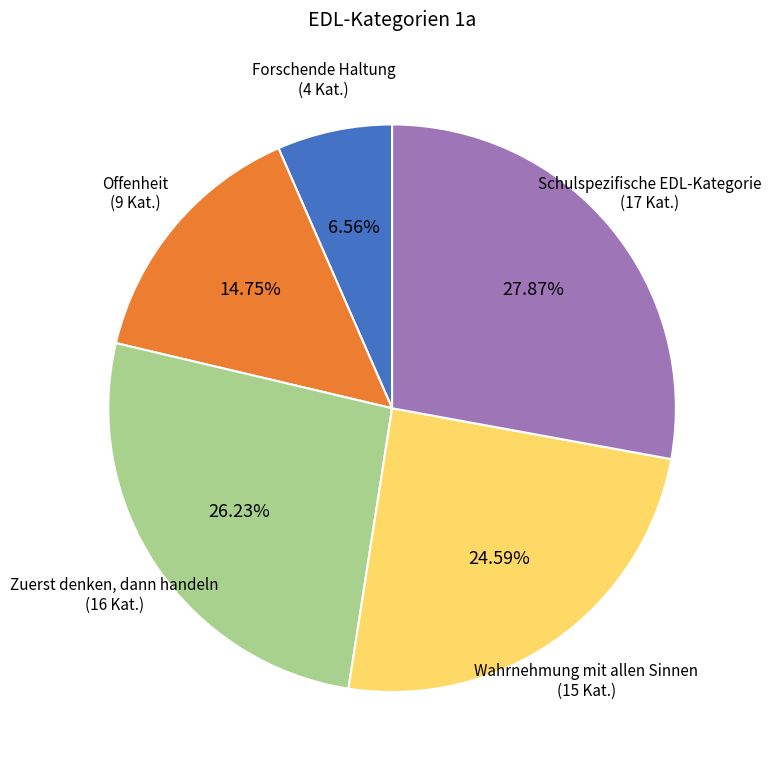

Which slice is the smallest?

Forschende Haltung